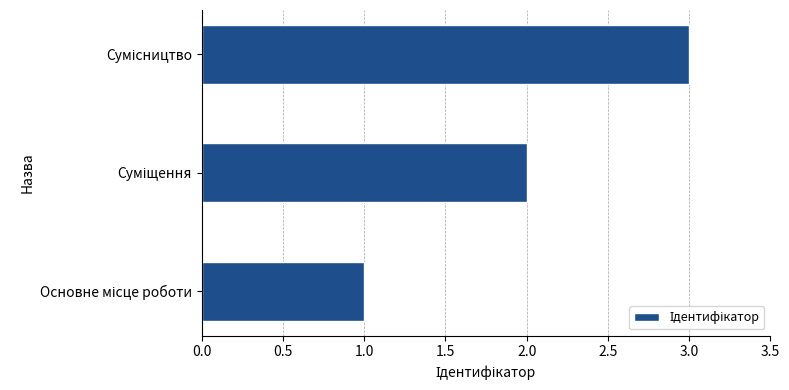

What is the greatest value displayed?

3